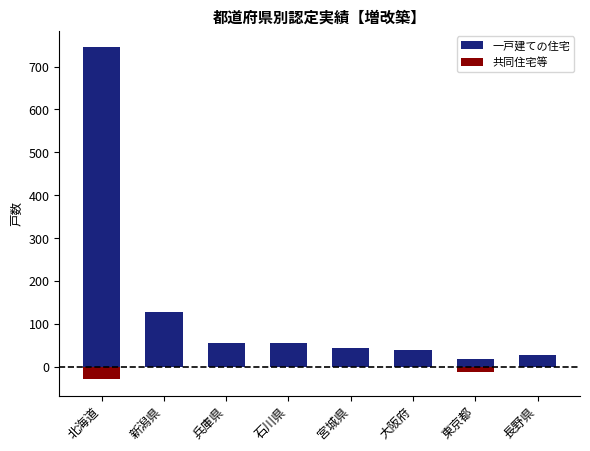

How many data points in 共同住宅等 are less than -1?

4